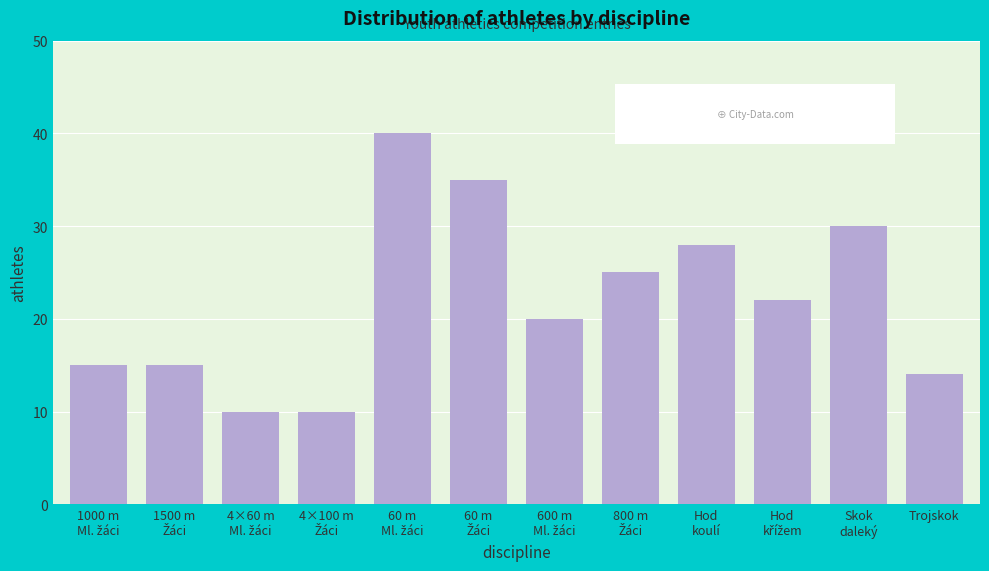

Reading left to right, list all the values displayed in this chart.

15	15	10	10	40	35	20	25	28	22	30	14